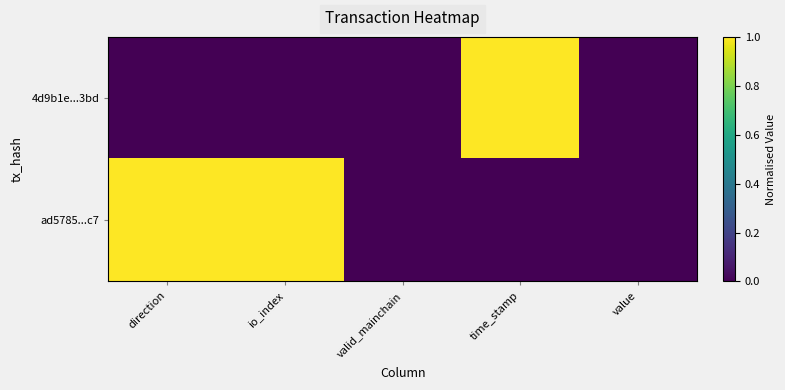

At time_stamp, list the series in order from smallest to largest.

ad5785...c7, 4d9b1e...3bd